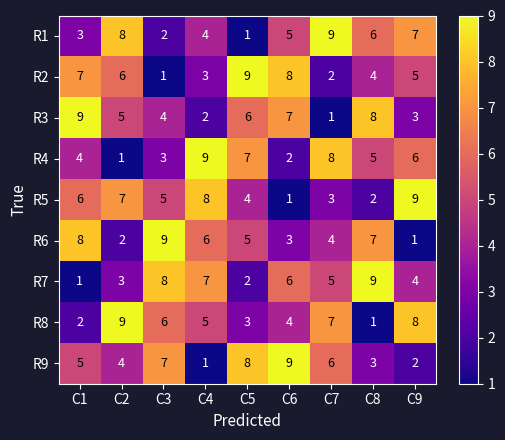

Is the value of R5 at C5 greater than the value of R4 at C7?

No